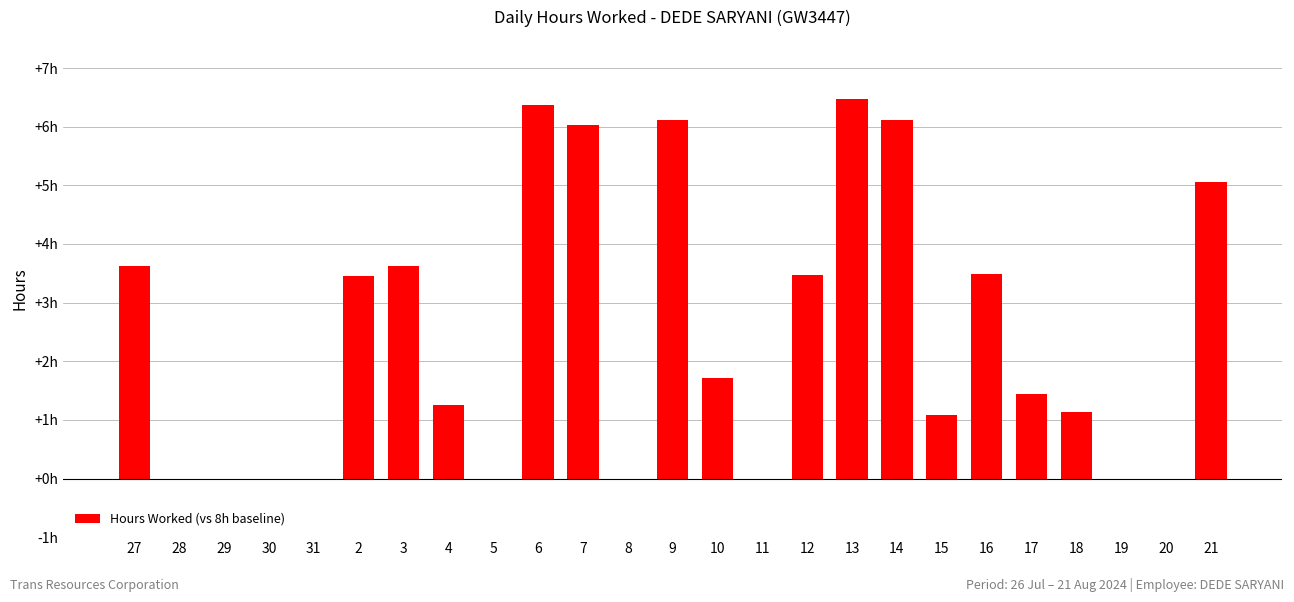

What is the change in value from 27 to 11?

-3.6